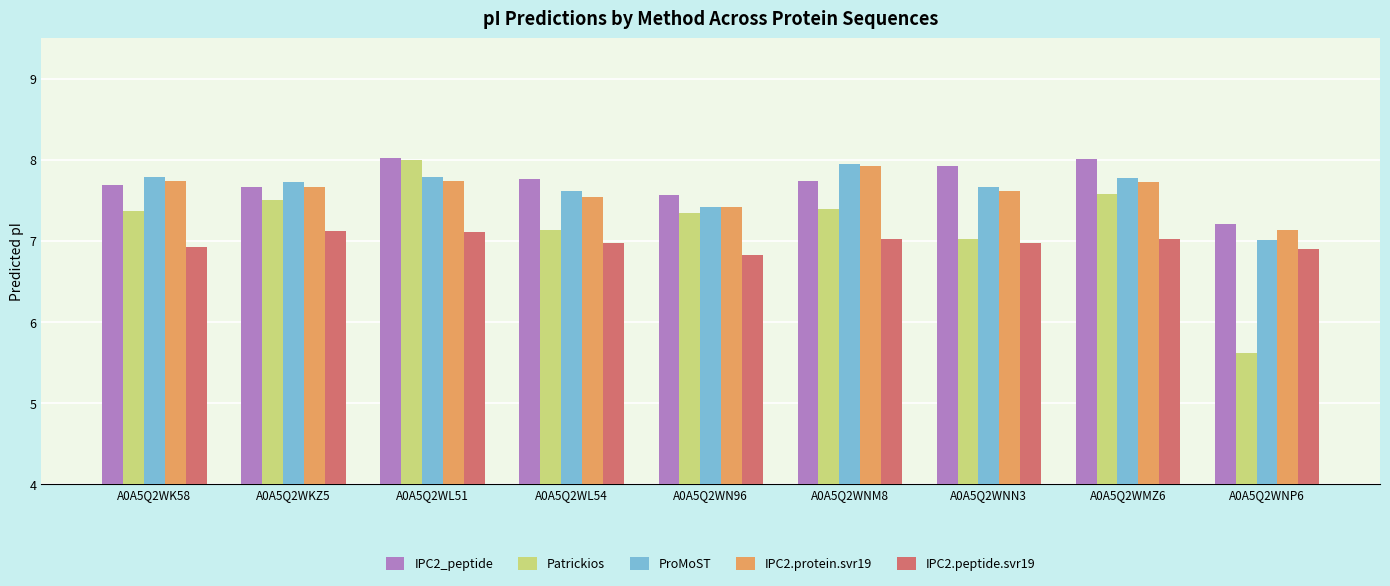

What is the value of the IPC2_peptide bar at the 8th from the left?

8.0